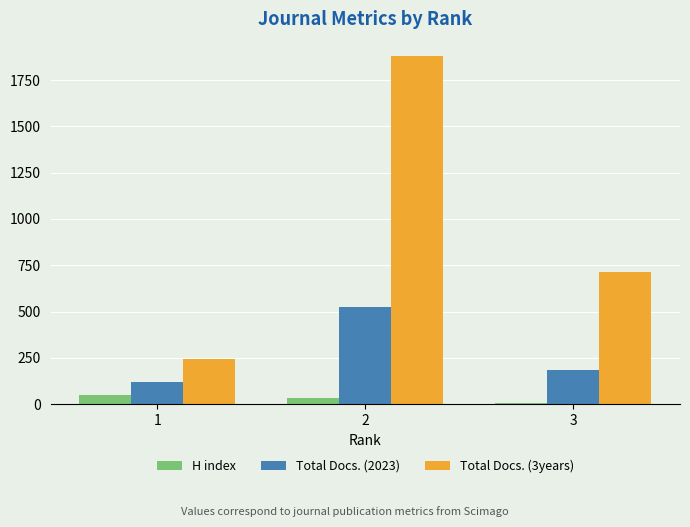

Which series has the widest spread of values?

Total Docs. (3years)